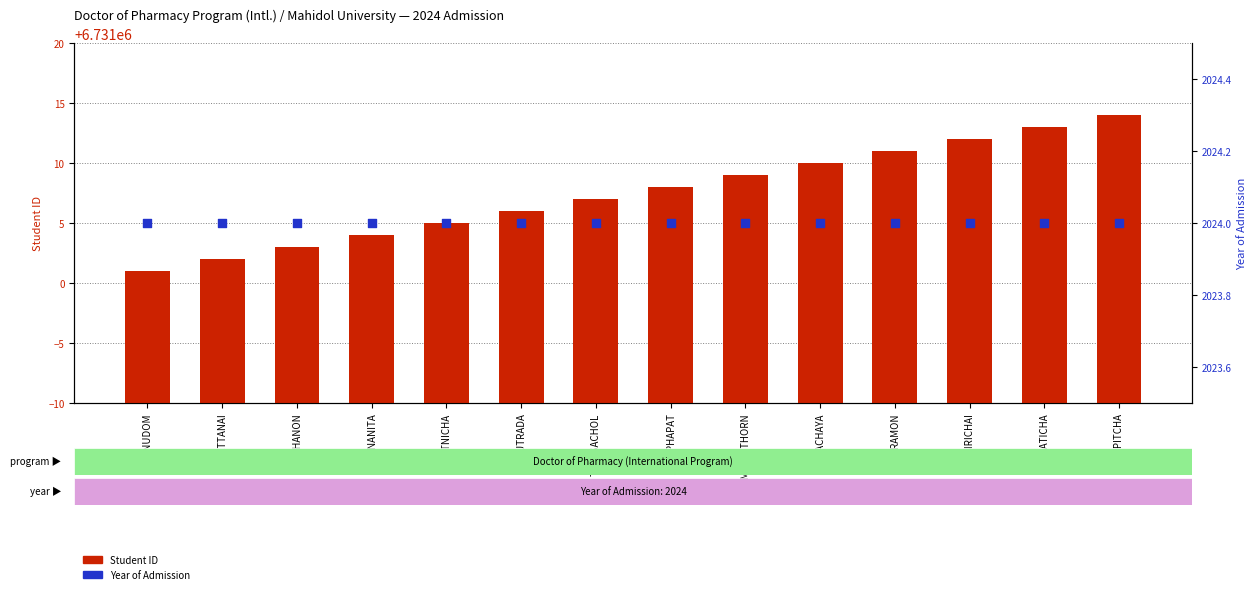

At how many categories does at least one series exceed 6697150?

14